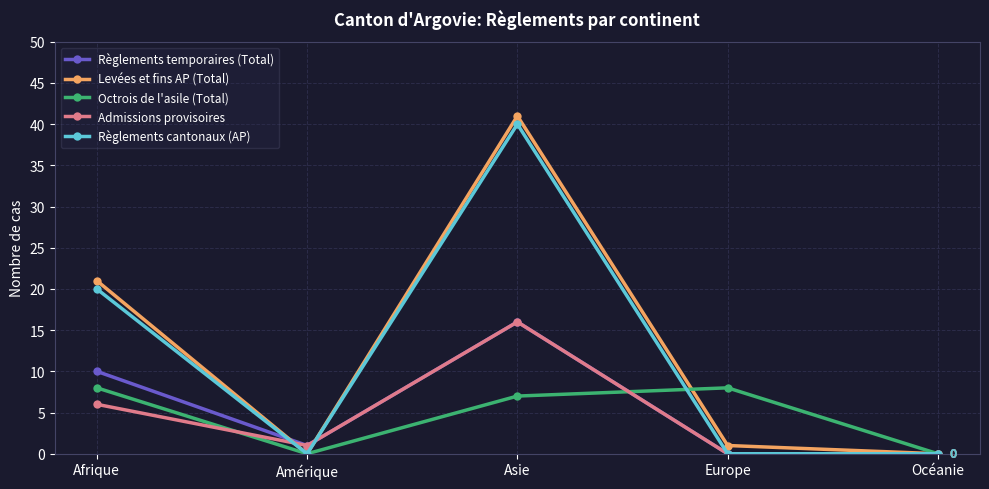

Which series has the largest total across all categories?

Levées et fins AP (Total)